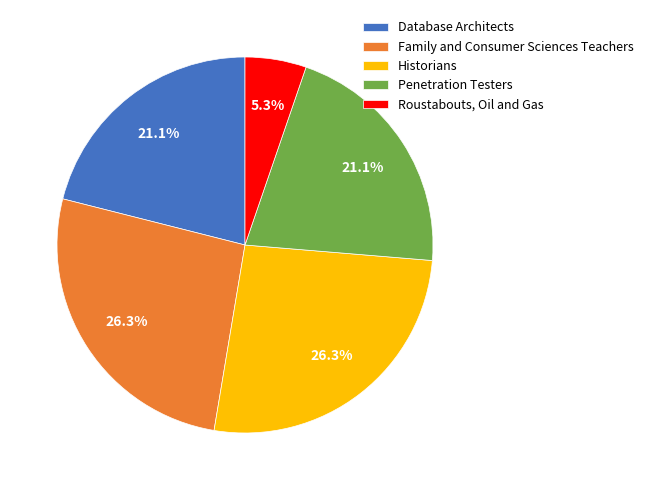

What is the total percentage of Family and Consumer Sciences Teachers and Database Architects?

47.4%